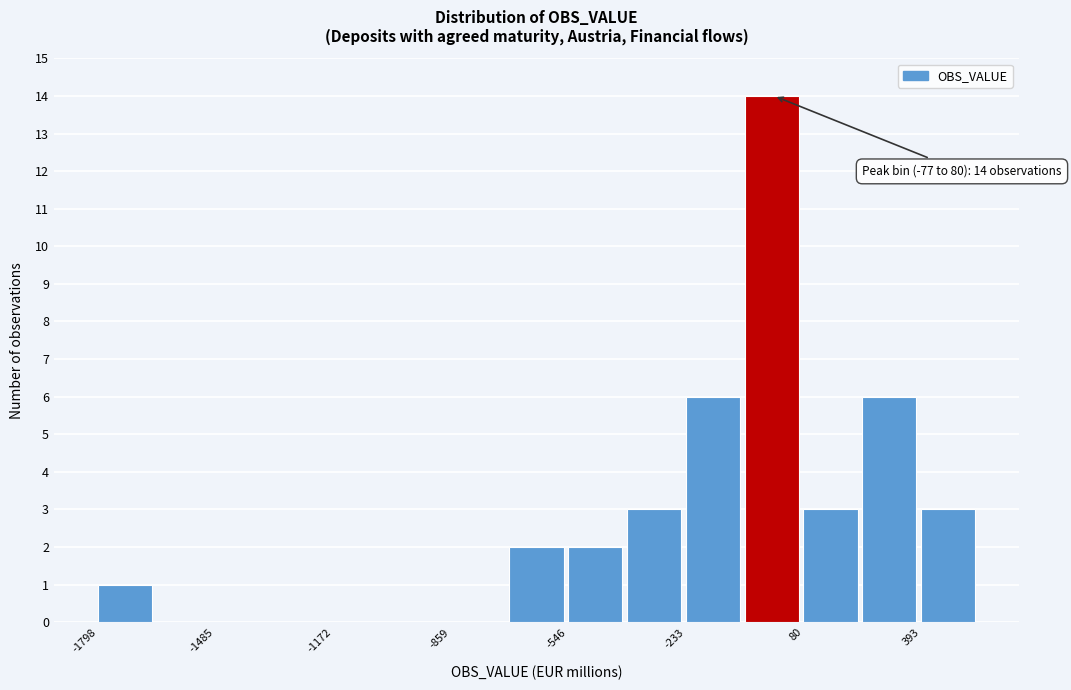

Read against the x-axis, roughly where is the centre of the tallest bar?

0